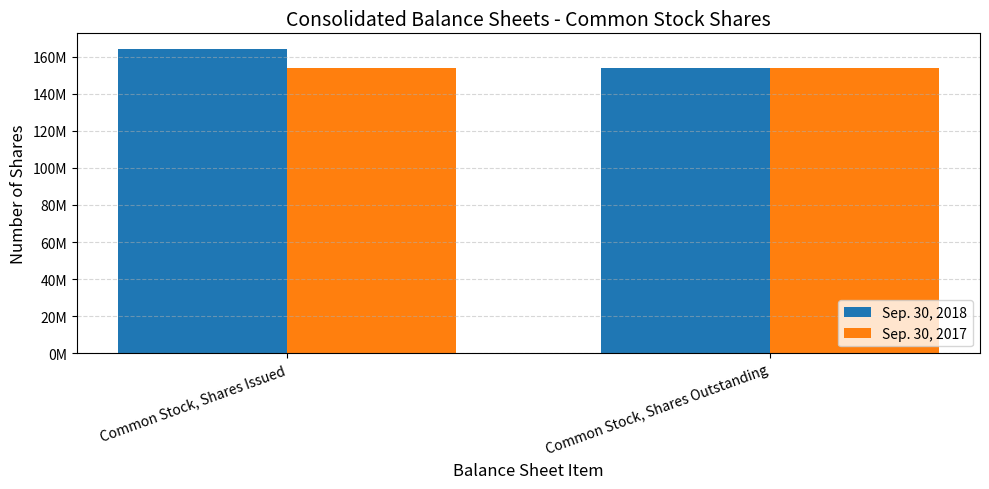

Is it true that Sep. 30, 2018 equals 153692857 at Common Stock, Shares Outstanding?

True